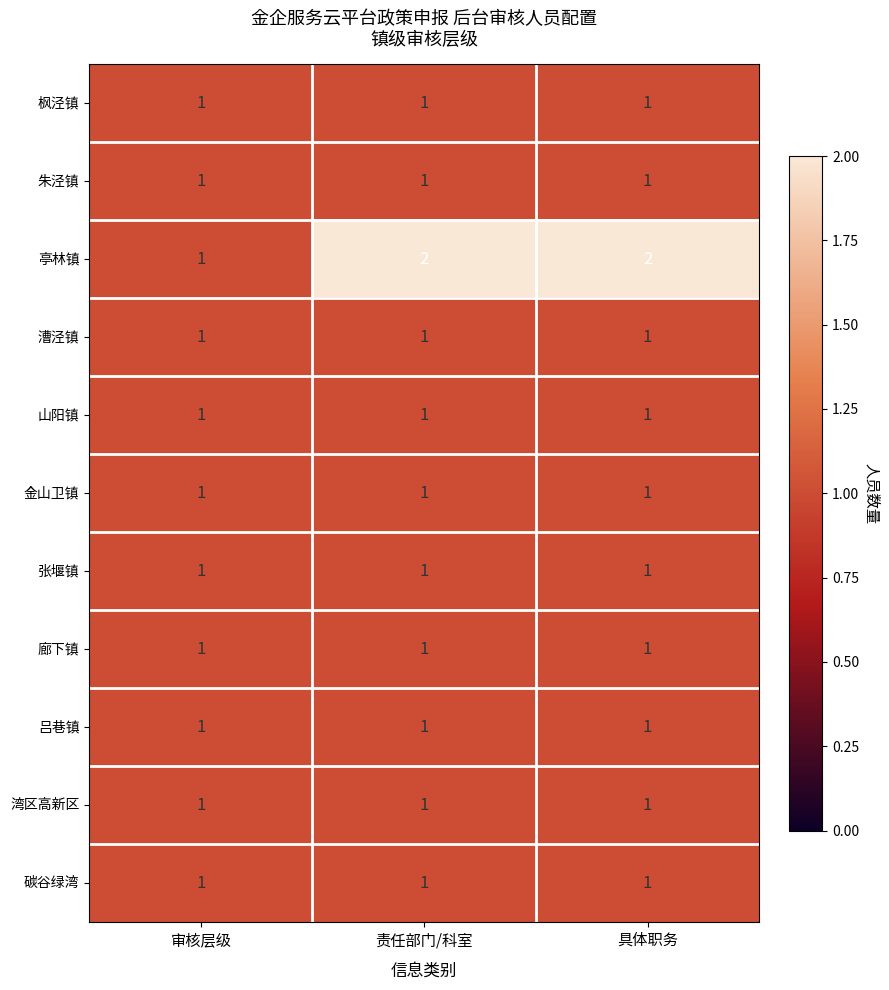

Count the 亭林镇 values in the range 1 to 2.

3